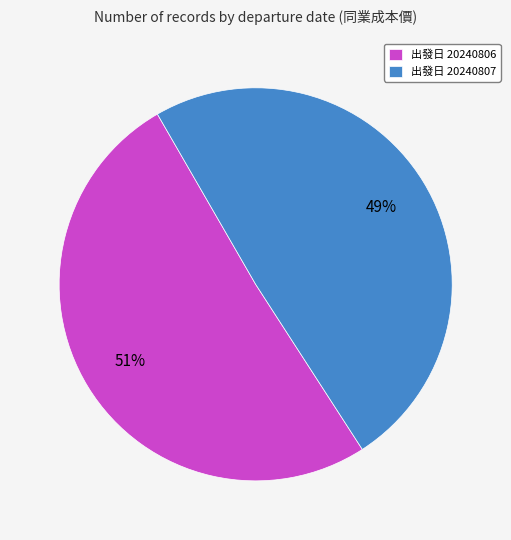

How many segments does this pie chart have?

2